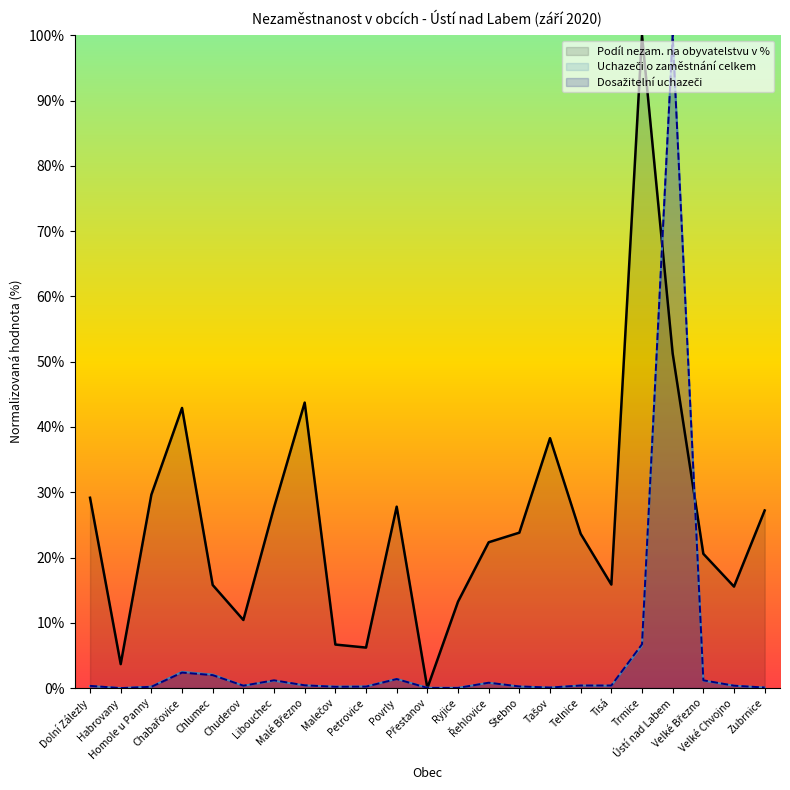

Between Tisá and Petrovice, which is larger?

Tisá